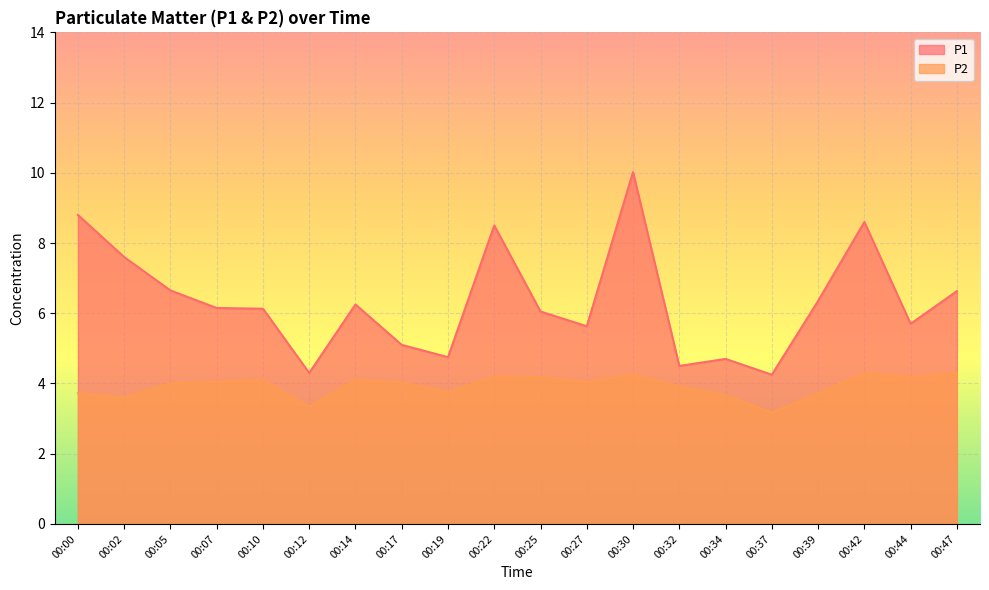

What is the total value across all series at 00:42?

12.9